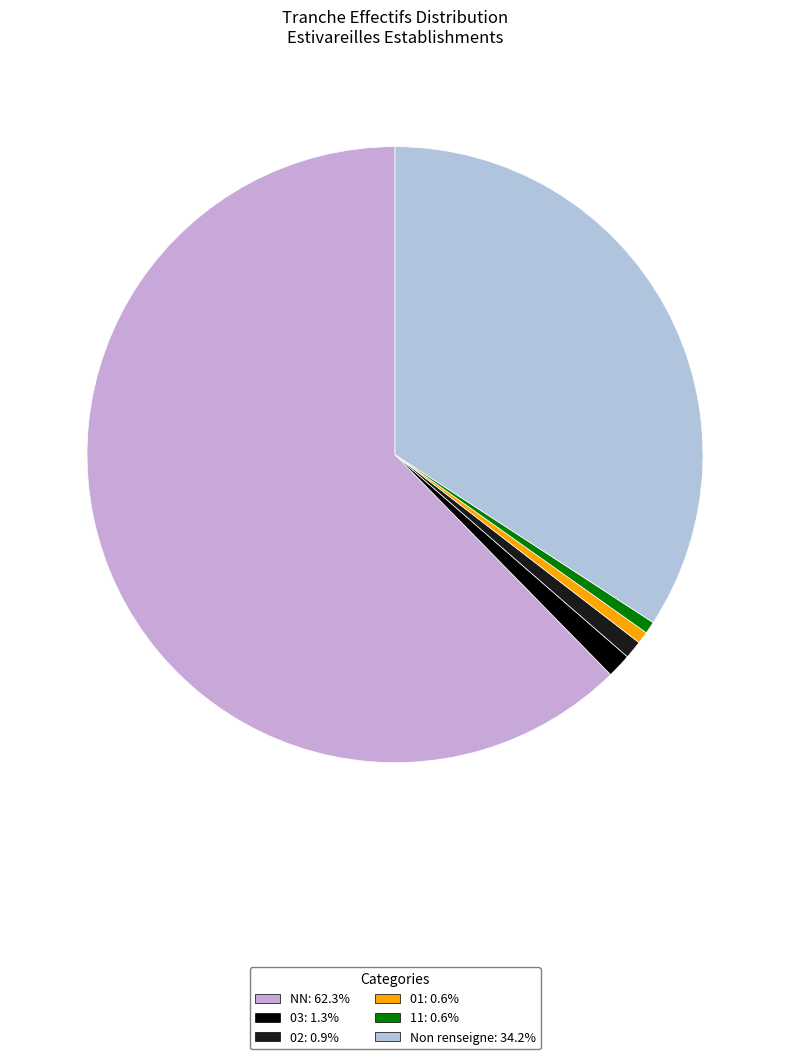

To the nearest percent, what is the average slice percentage?

17%